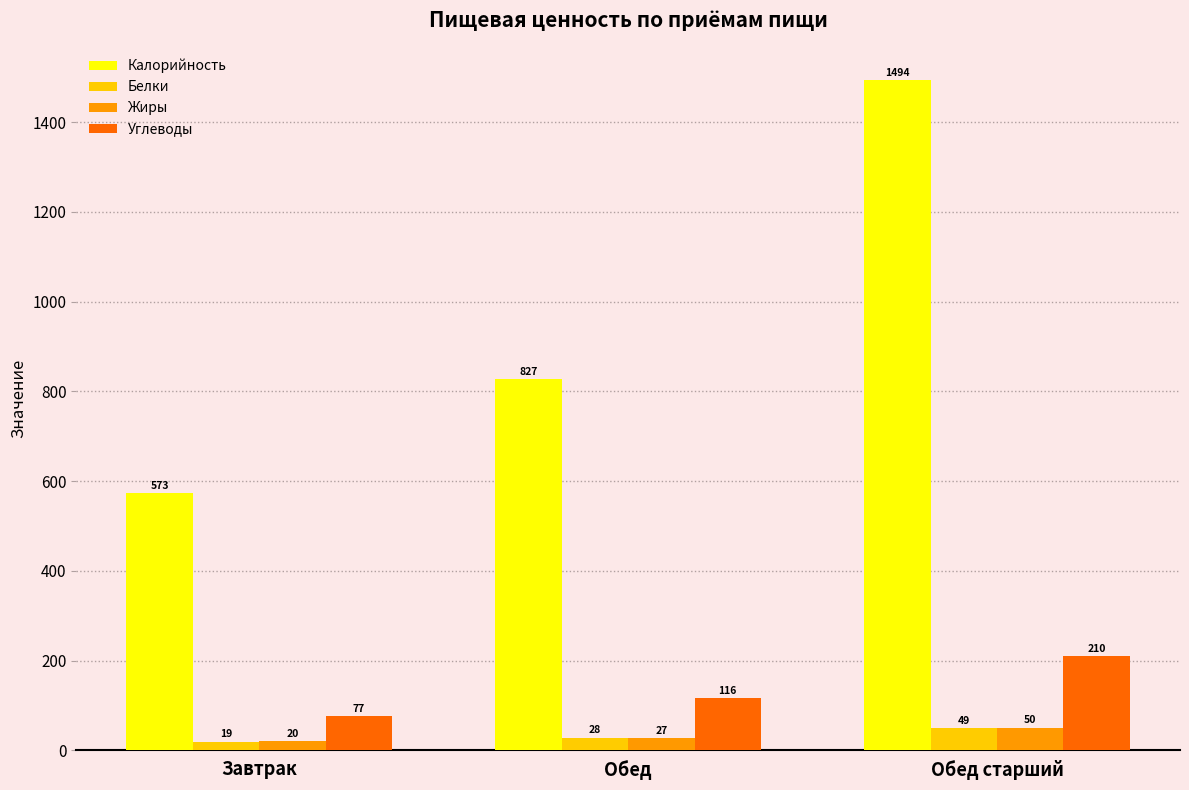

At which category is the sum across all series the highest?

Обед старший